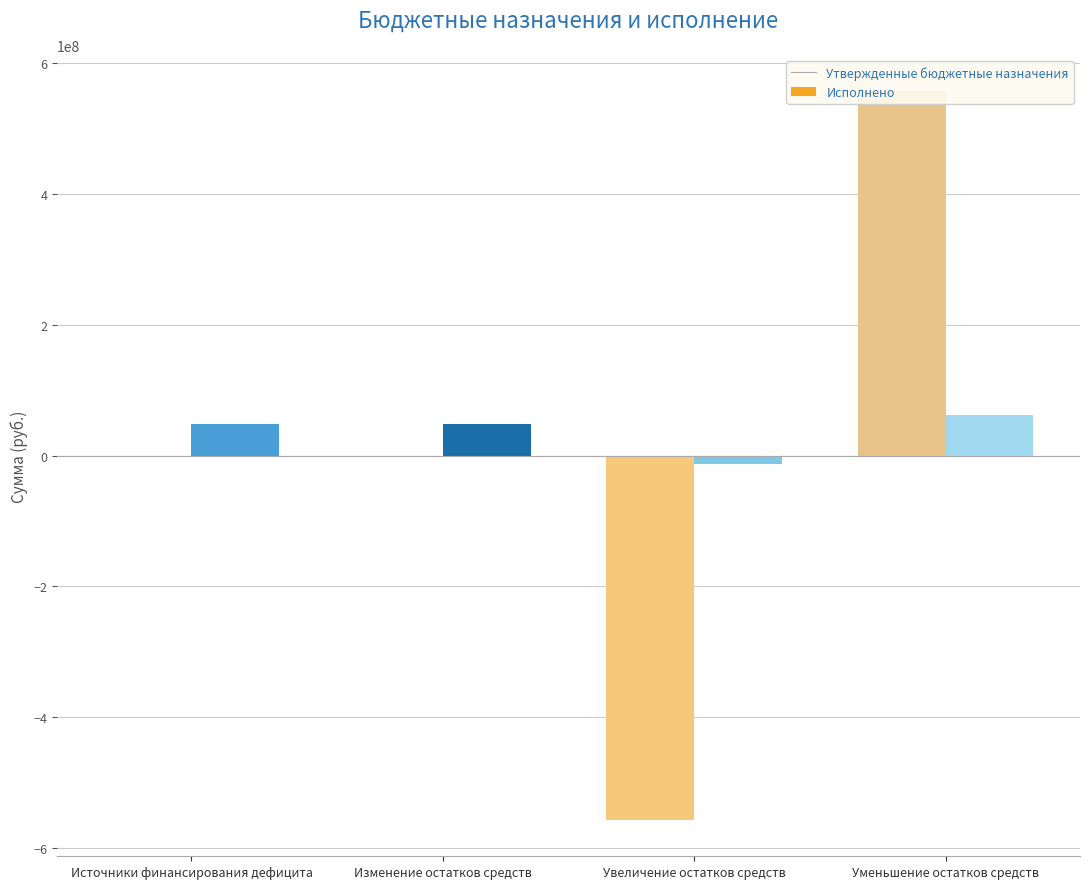

Which category has the highest value in the Исполнено series?

Уменьшение остатков средств